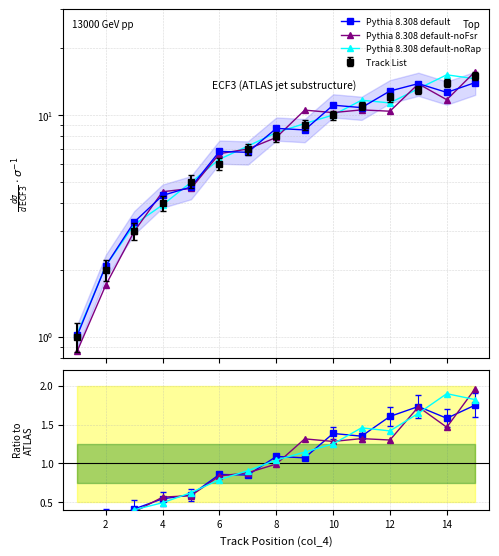

Which series has the largest total across all categories?

Pythia 8.308 default-noRap